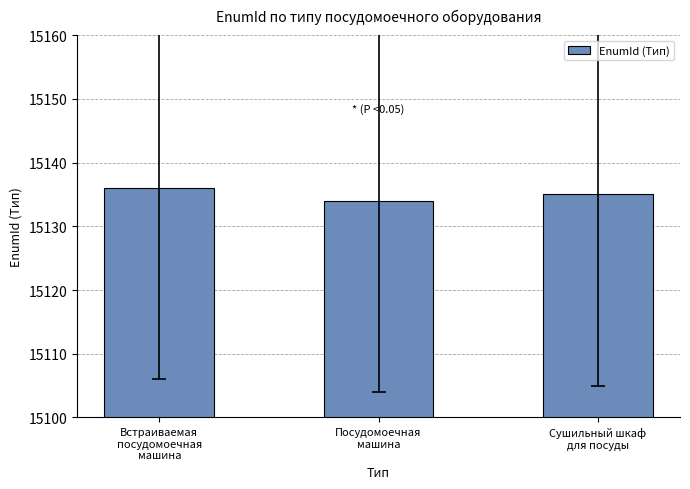

What is the change in value from Встраиваемая
посудомоечная
машина to Сушильный шкаф
для посуды?

-1